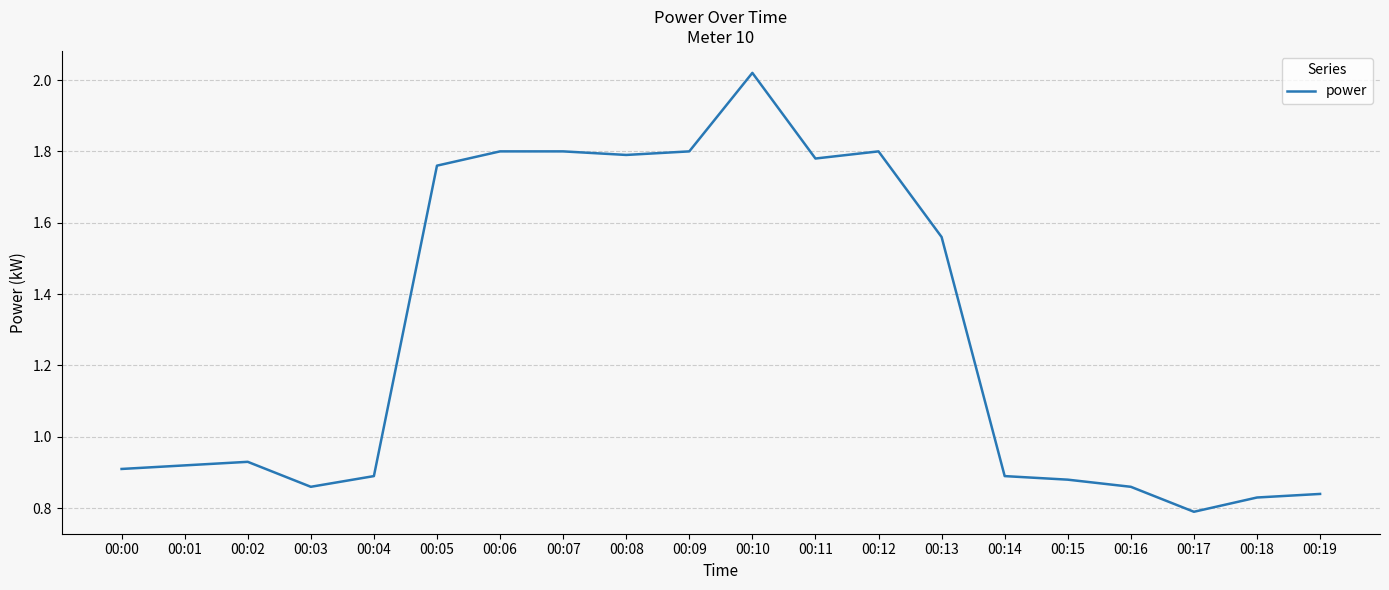

What is the difference between the maximum and minimum values?

1.2